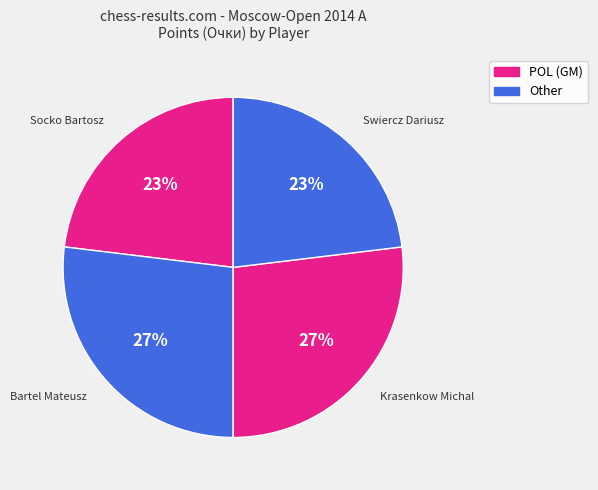

What percentage is the Bartel Mateusz slice, to the nearest percent?

27%